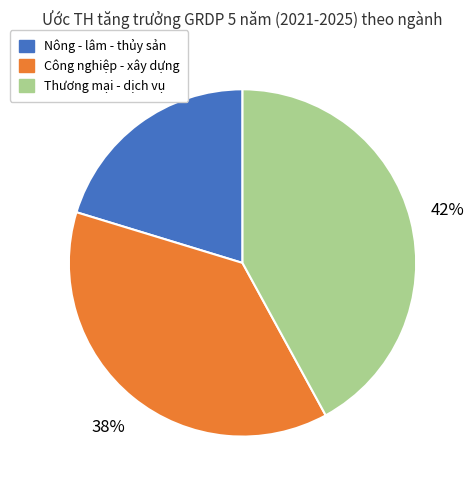

To the nearest percent, what is the combined percentage of Công nghiệp - xây dựng and Nông - lâm - thủy sản?

58%